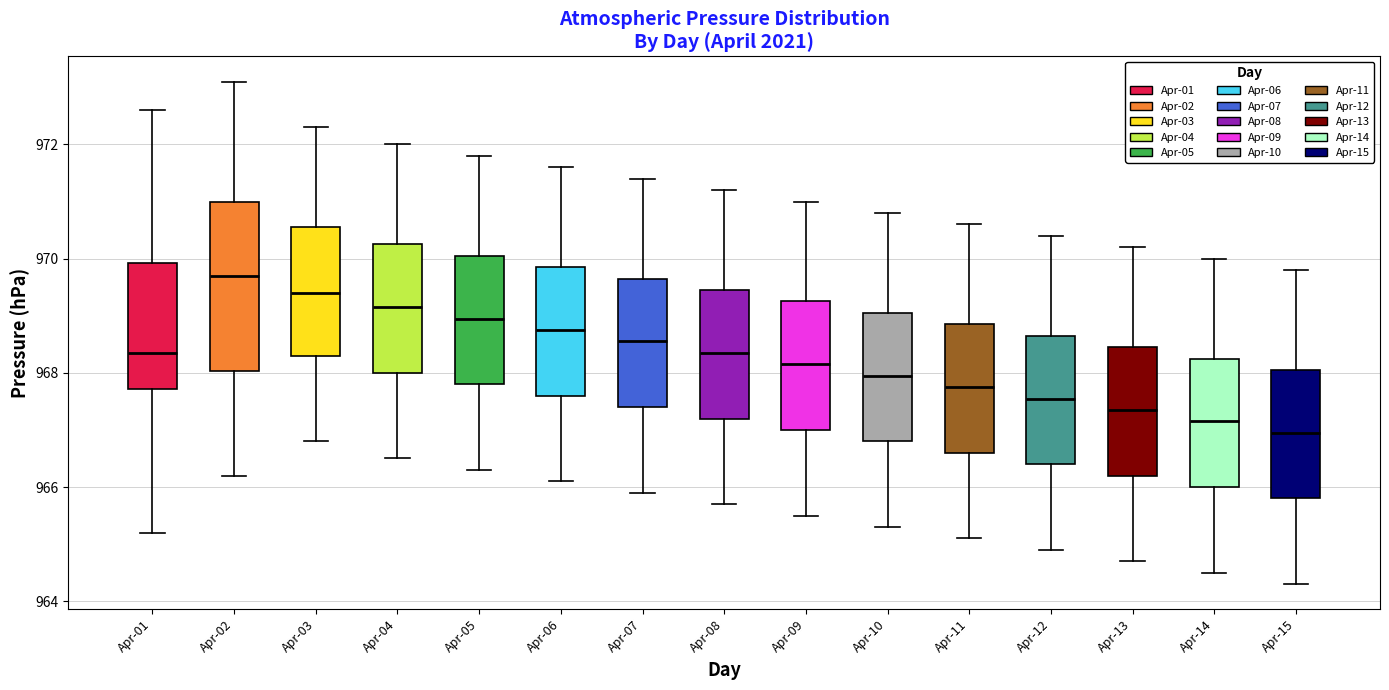

Reading left to right, transcribe this box plot: for each box, give where its median line is, the range the box spans, and where its two whiskers end, as read against the y-axis. The values are not printed on the chart, so give them approximately, as read against the axis.

Apr-01: median 968.4, box 967.8 to 970.0, whiskers 965.2 to 972.6
Apr-02: median 969.8, box 968.0 to 971.0, whiskers 966.2 to 973.2
Apr-03: median 969.4, box 968.4 to 970.6, whiskers 966.8 to 972.4
Apr-04: median 969.2, box 968.0 to 970.2, whiskers 966.6 to 972.0
Apr-05: median 969.0, box 967.8 to 970.0, whiskers 966.4 to 971.8
Apr-06: median 968.8, box 967.6 to 969.8, whiskers 966.2 to 971.6
Apr-07: median 968.6, box 967.4 to 969.6, whiskers 966.0 to 971.4
Apr-08: median 968.4, box 967.2 to 969.4, whiskers 965.8 to 971.2
Apr-09: median 968.2, box 967.0 to 969.2, whiskers 965.6 to 971.0
Apr-10: median 968.0, box 966.8 to 969.0, whiskers 965.4 to 970.8
Apr-11: median 967.8, box 966.6 to 968.8, whiskers 965.2 to 970.6
Apr-12: median 967.6, box 966.4 to 968.6, whiskers 965.0 to 970.4
Apr-13: median 967.4, box 966.2 to 968.4, whiskers 964.8 to 970.2
Apr-14: median 967.2, box 966.0 to 968.2, whiskers 964.6 to 970.0
Apr-15: median 967.0, box 965.8 to 968.0, whiskers 964.4 to 969.8